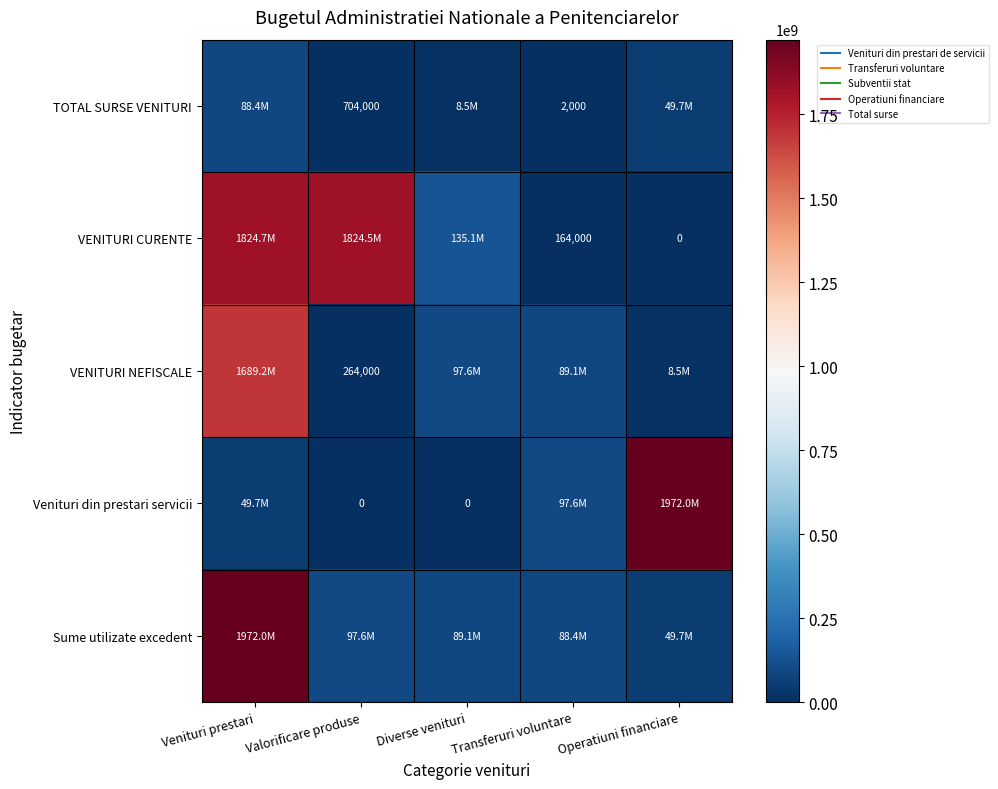

Which series changed the most between Venituri prestari and Valorificare produse?

Sume utilizate excedent